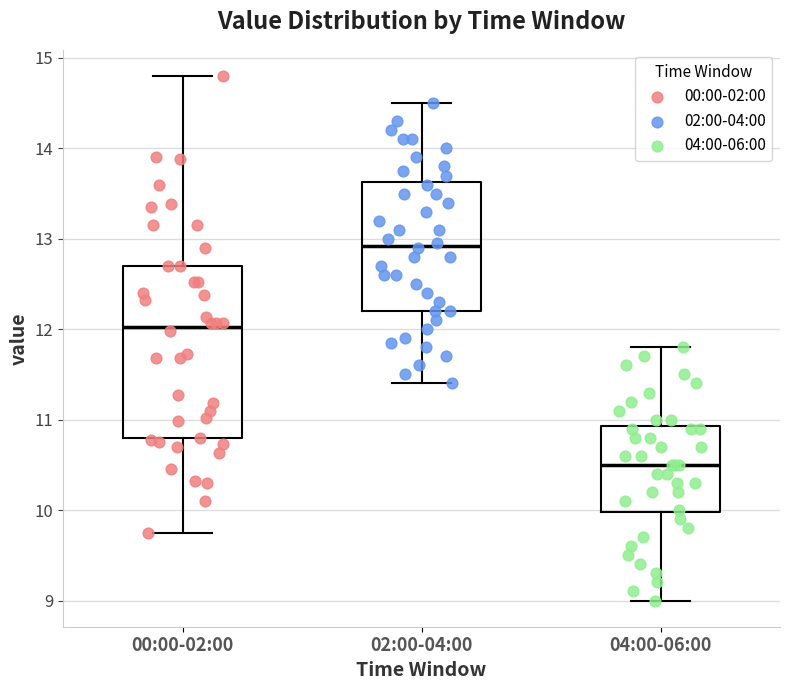

Reading left to right, read every box against the y-axis: the position of its median line, the range the box covers, and the ends of its whiskers. The values are not printed on the chart, so give them approximately, as read against the axis.

00:00-02:00: median 12.0, box 10.8 to 12.7, whiskers 9.8 to 14.8
02:00-04:00: median 12.9, box 12.2 to 13.6, whiskers 11.4 to 14.5
04:00-06:00: median 10.5, box 10.0 to 10.9, whiskers 9.0 to 11.8